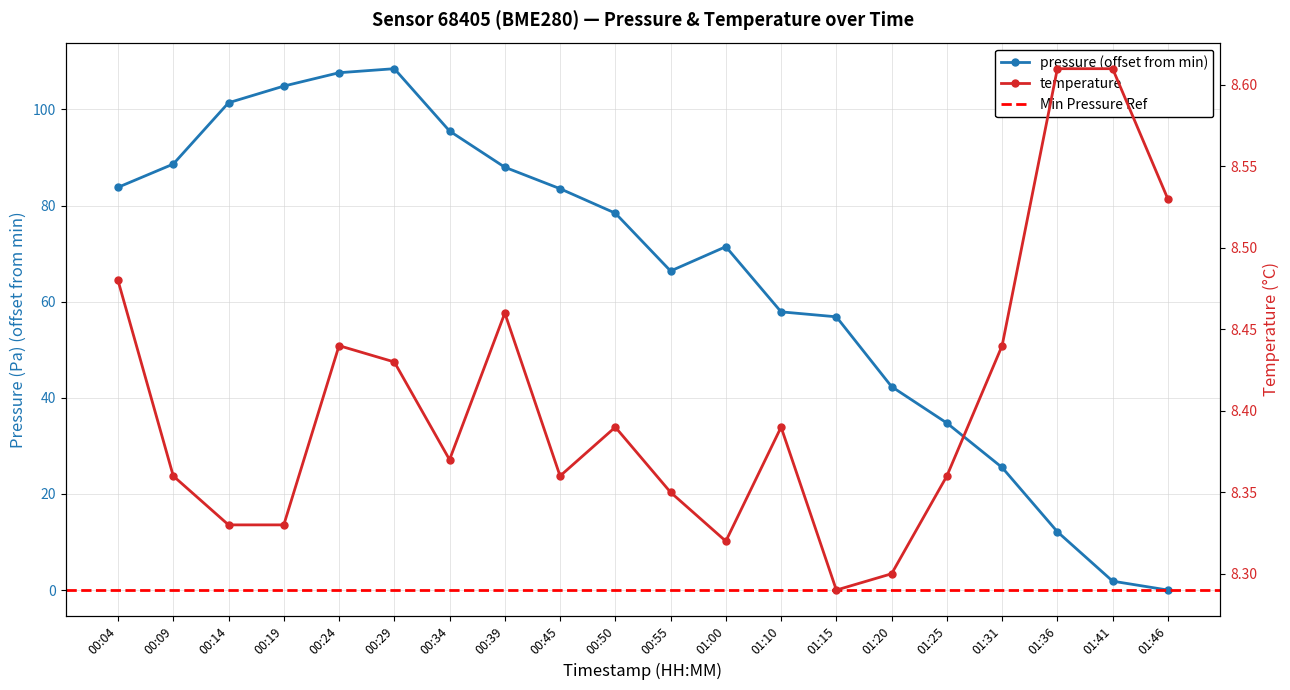

The pressure series shows 34.8 at 01:25. True or false?

True